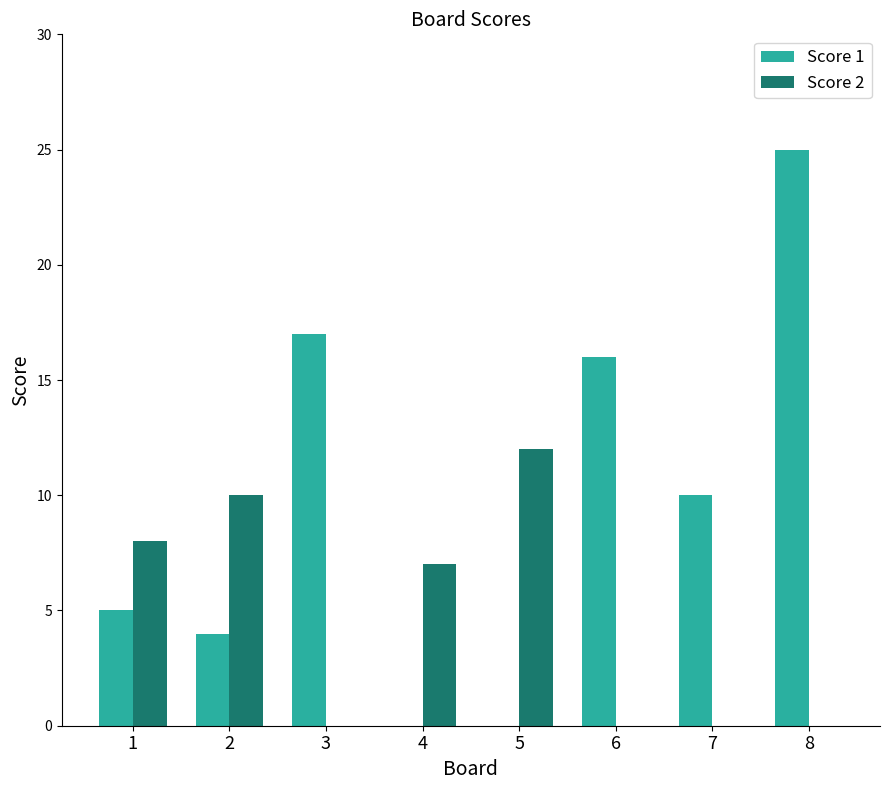

Where is Score 1 nearest to the value 12?

7